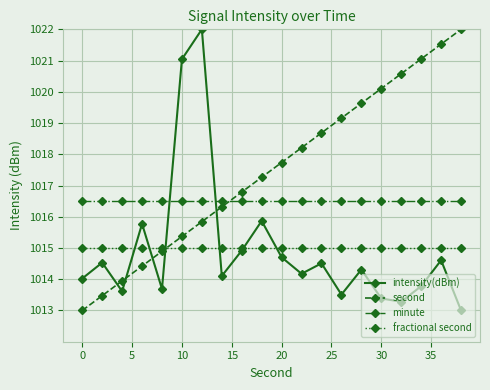

True or false: intensity(dBm) has more than 2 points higher than both neighbors.

True